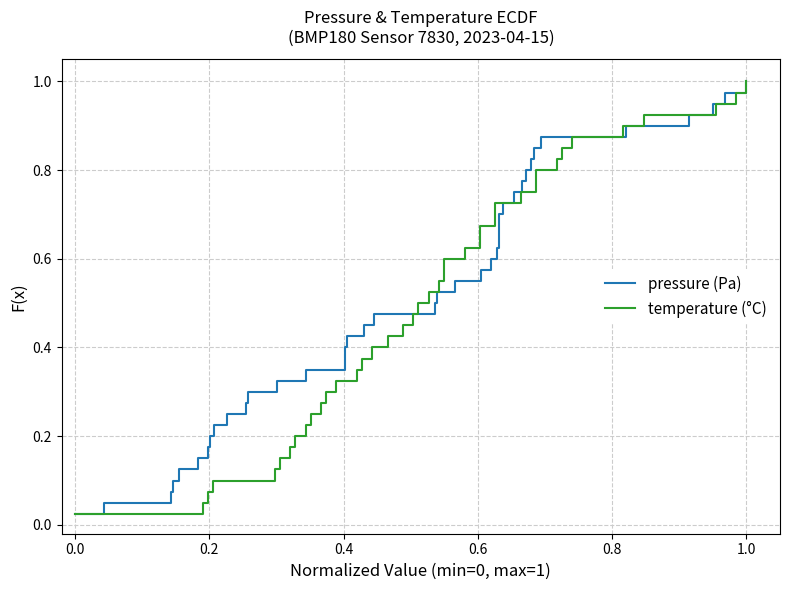

Rank the series by their maximum value, from lowest to highest.

pressure (Pa), temperature (°C)